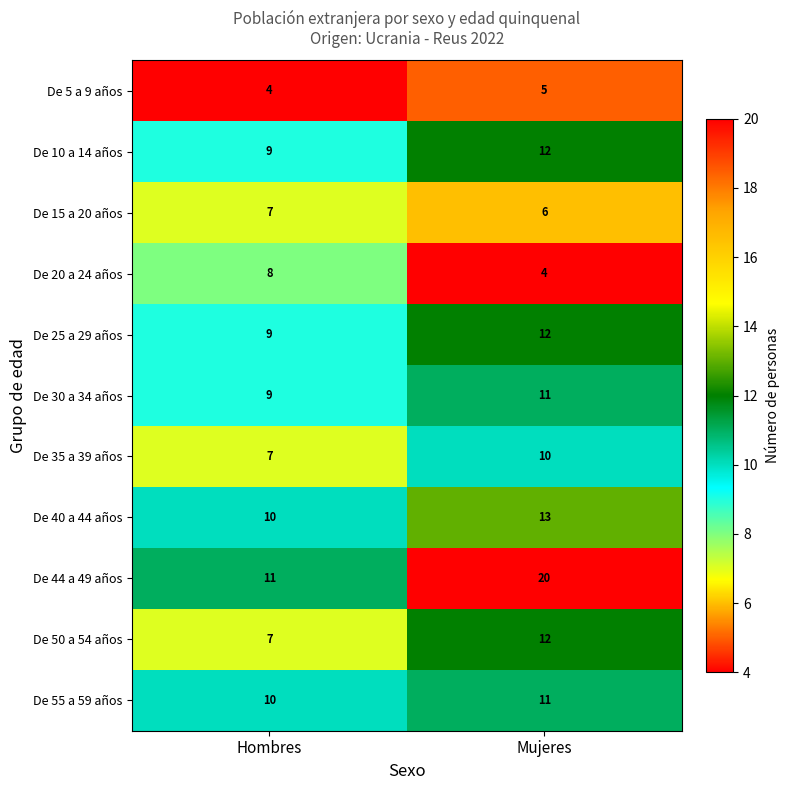

Which category has the highest value in the De 20 a 24 años series?

Hombres